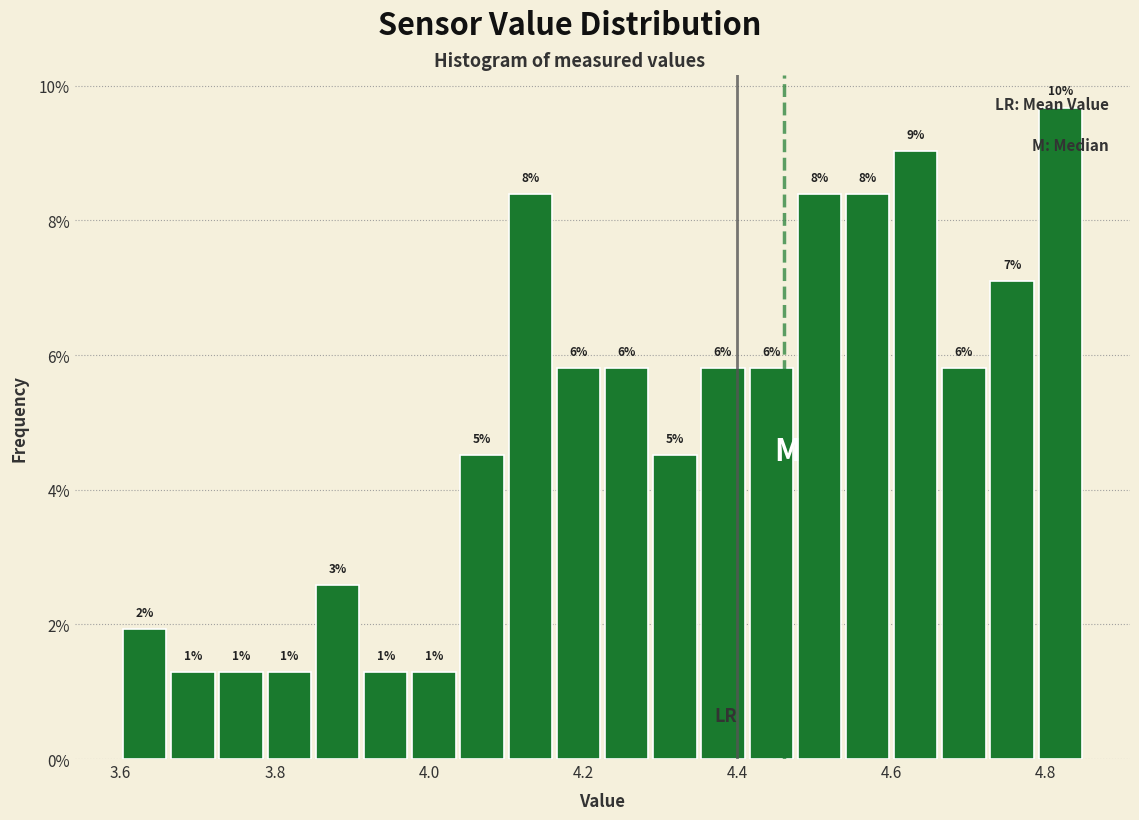

Read against the x-axis, roughly where is the centre of the tallest bar?

4.82